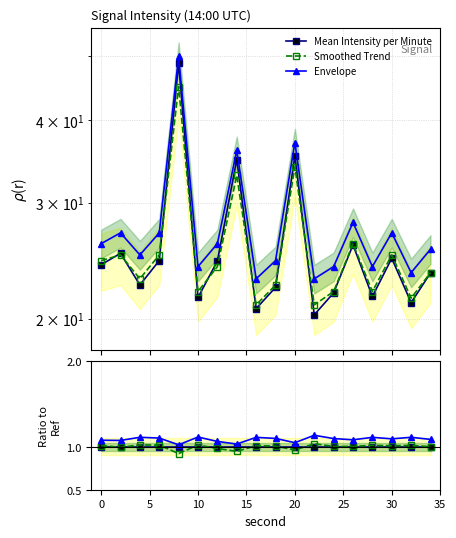

What is the total value across all series at 10?

3.1